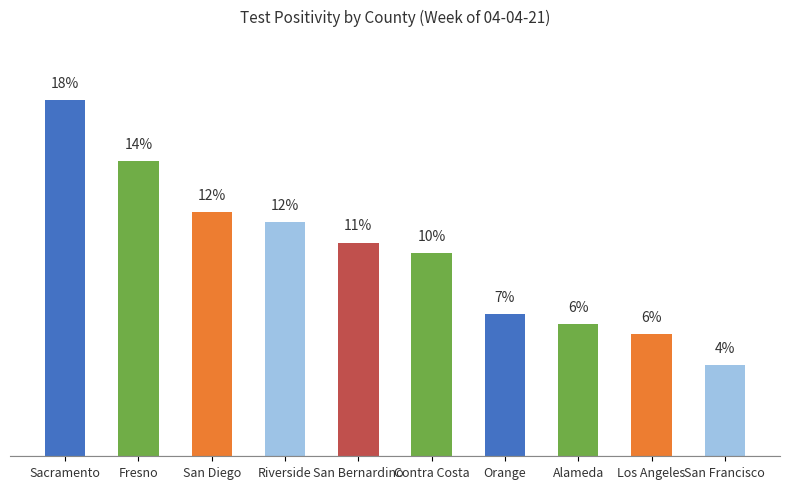

Which label corresponds to the smallest value in the chart?

San Francisco